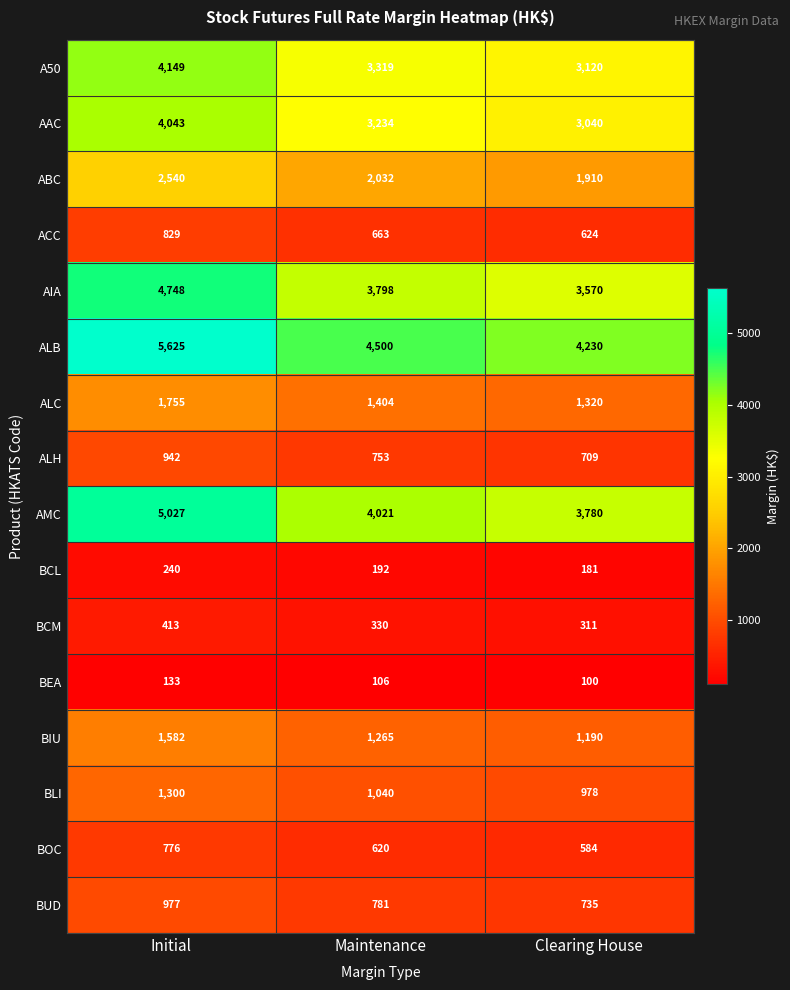

Where does the AIA series first go above 3798?

Initial